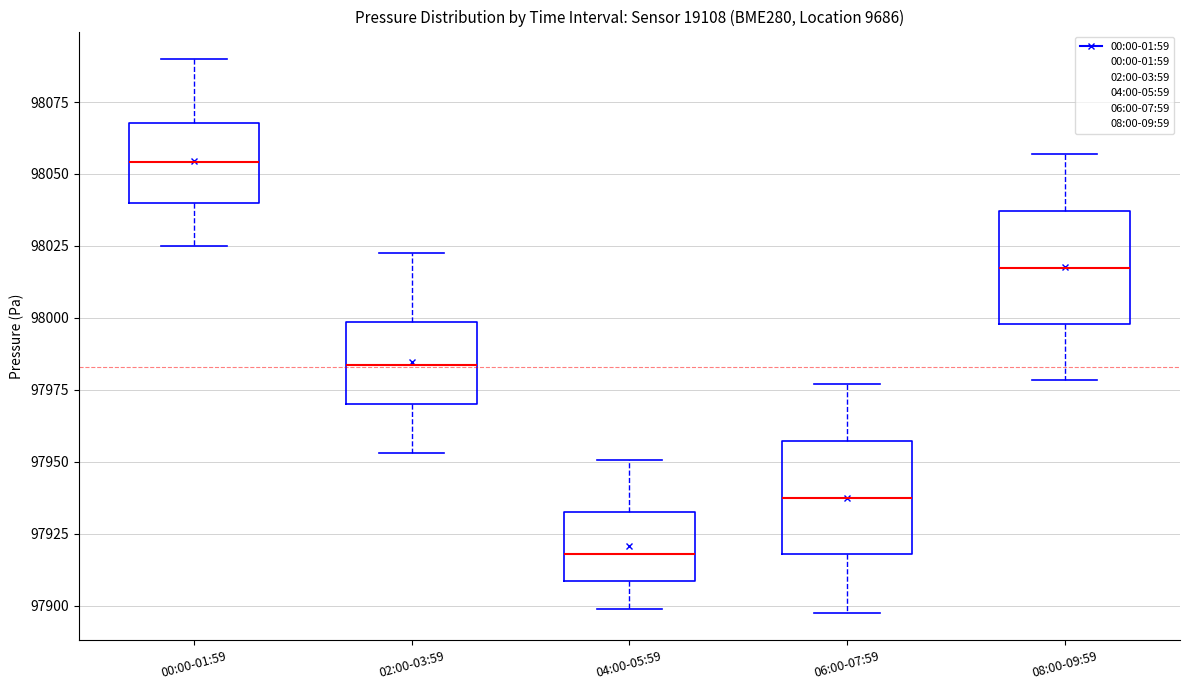

Where does the median line of the box for 04:00-05:59 sit on the y-axis? The values are not printed on the chart, so give them approximately, as read against the axis.

97920